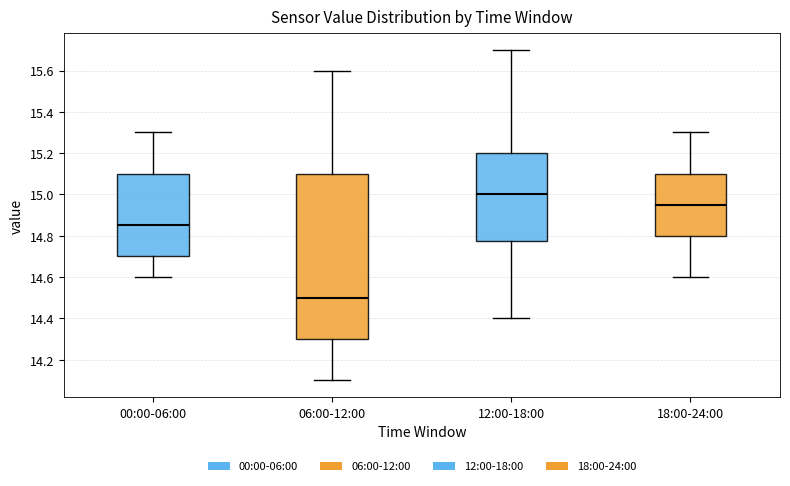

Reading left to right, transcribe this box plot: for each box, give where its median line is, the range the box spans, and where its two whiskers end, as read against the y-axis. The values are not printed on the chart, so give them approximately, as read against the axis.

00:00-06:00: median 14.86, box 14.70 to 15.10, whiskers 14.60 to 15.30
06:00-12:00: median 14.50, box 14.30 to 15.10, whiskers 14.10 to 15.60
12:00-18:00: median 15.00, box 14.78 to 15.20, whiskers 14.40 to 15.70
18:00-24:00: median 14.96, box 14.80 to 15.10, whiskers 14.60 to 15.30